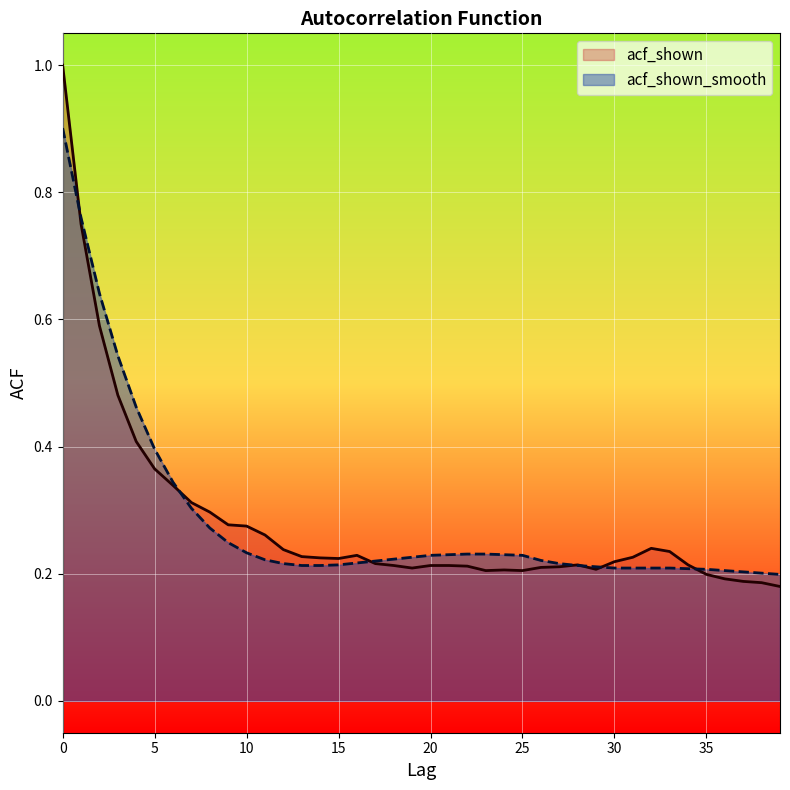

Rank the series by their maximum value, from highest to lowest.

acf_shown, acf_shown_smooth